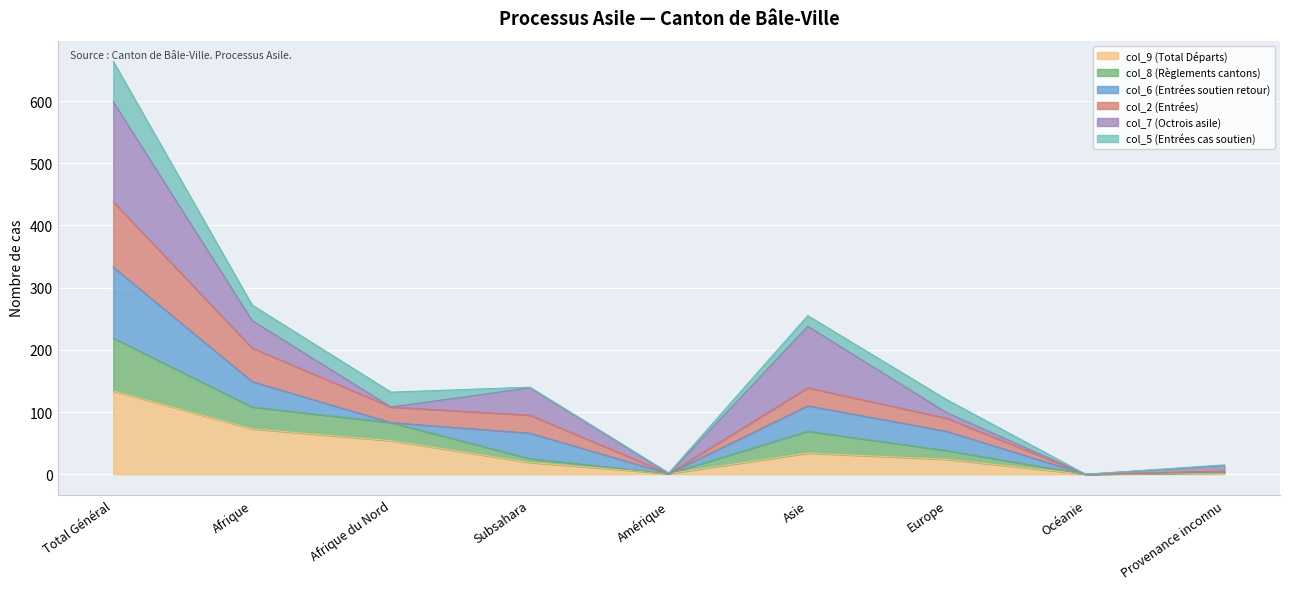

At which label does col_2 (Entrées) reach its peak?

Total Général